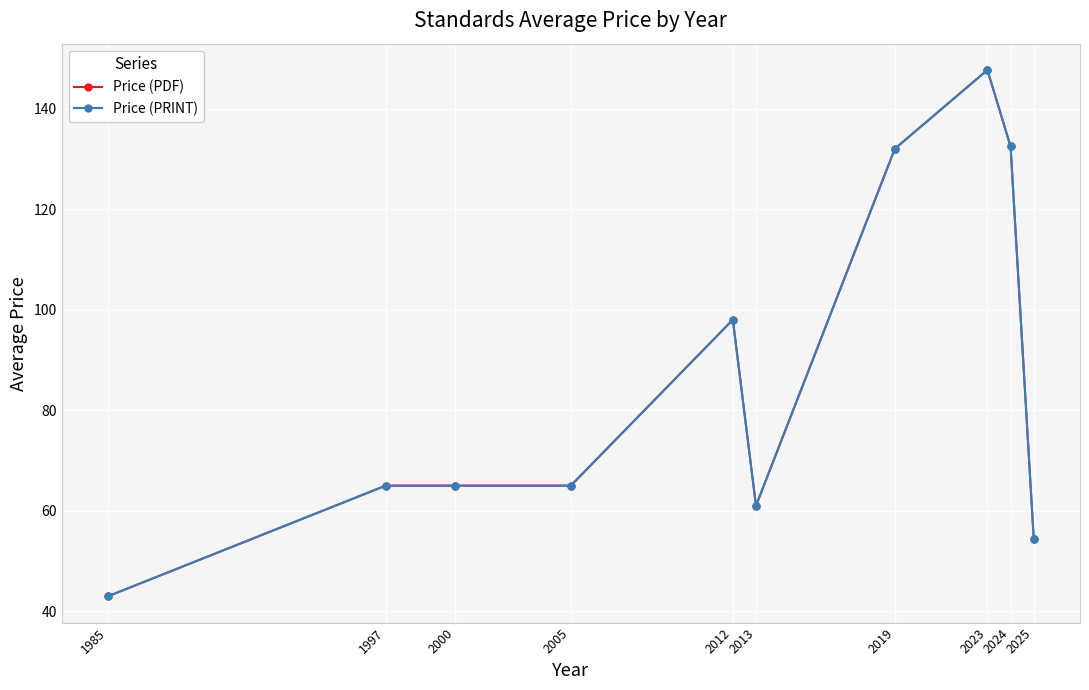

What is the minimum value shown in the chart?

43.0